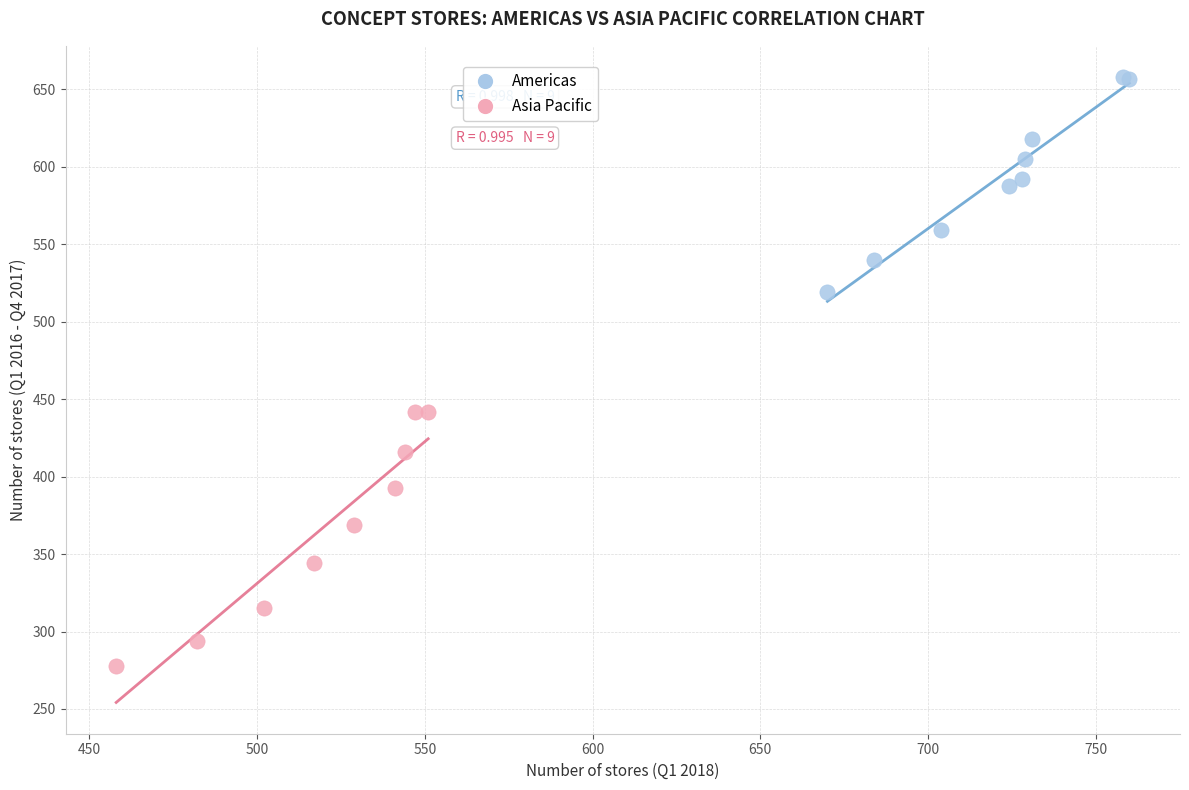

What are all the series names shown in the legend?

Americas, Asia Pacific